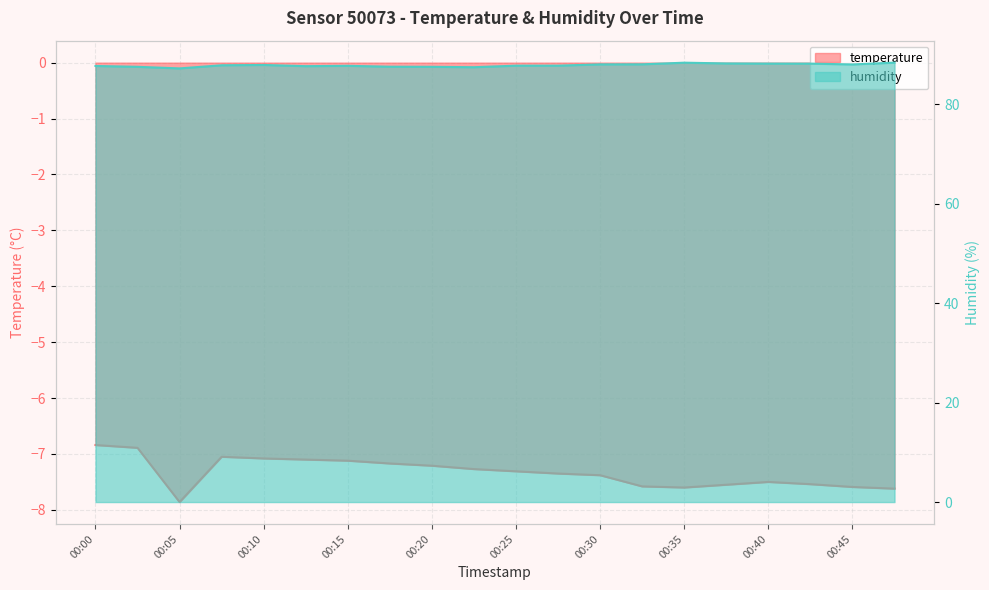

What is the sum of the temperature values at 00:47 and 00:40?

-15.1